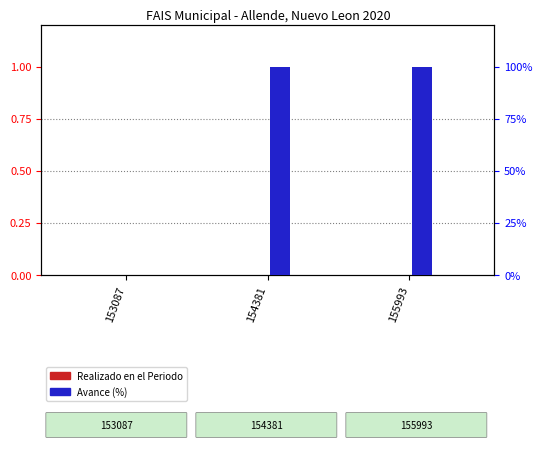

At which category does the chart reach its peak across all series?

154381